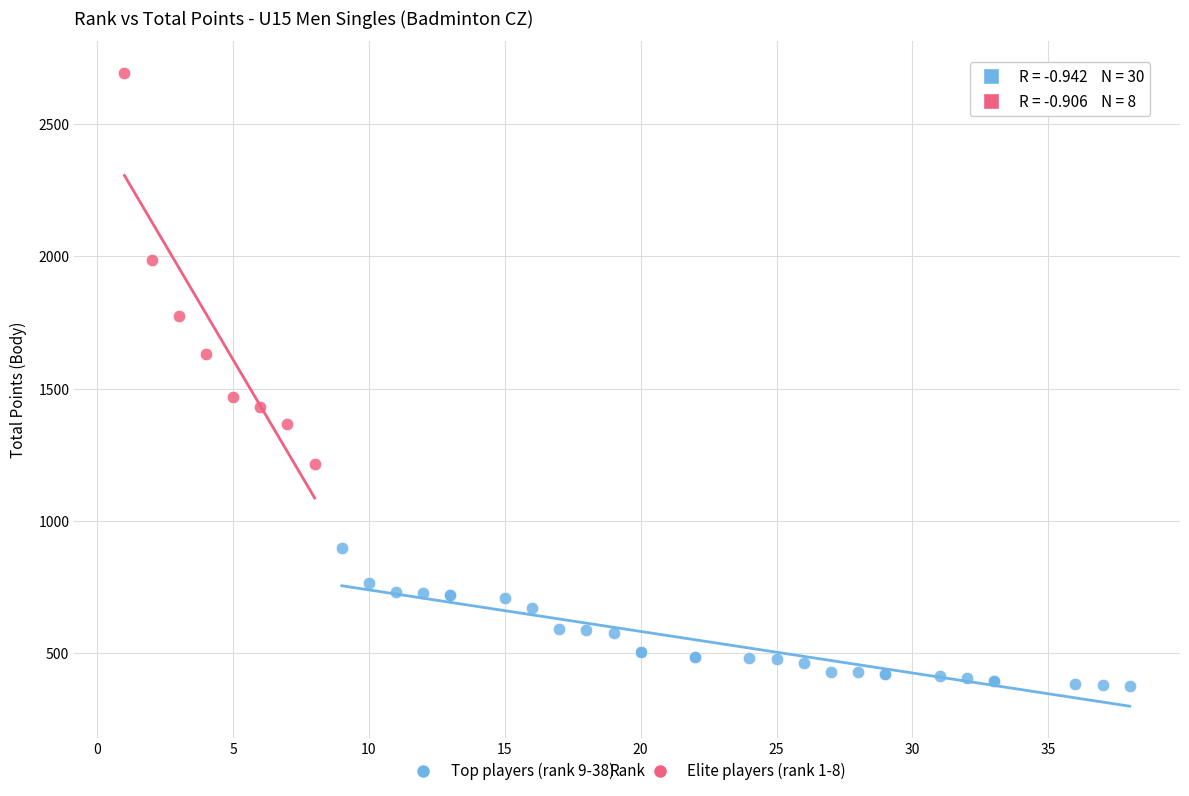

Which series contains the lowest Y value?

Top players (rank 9-38)